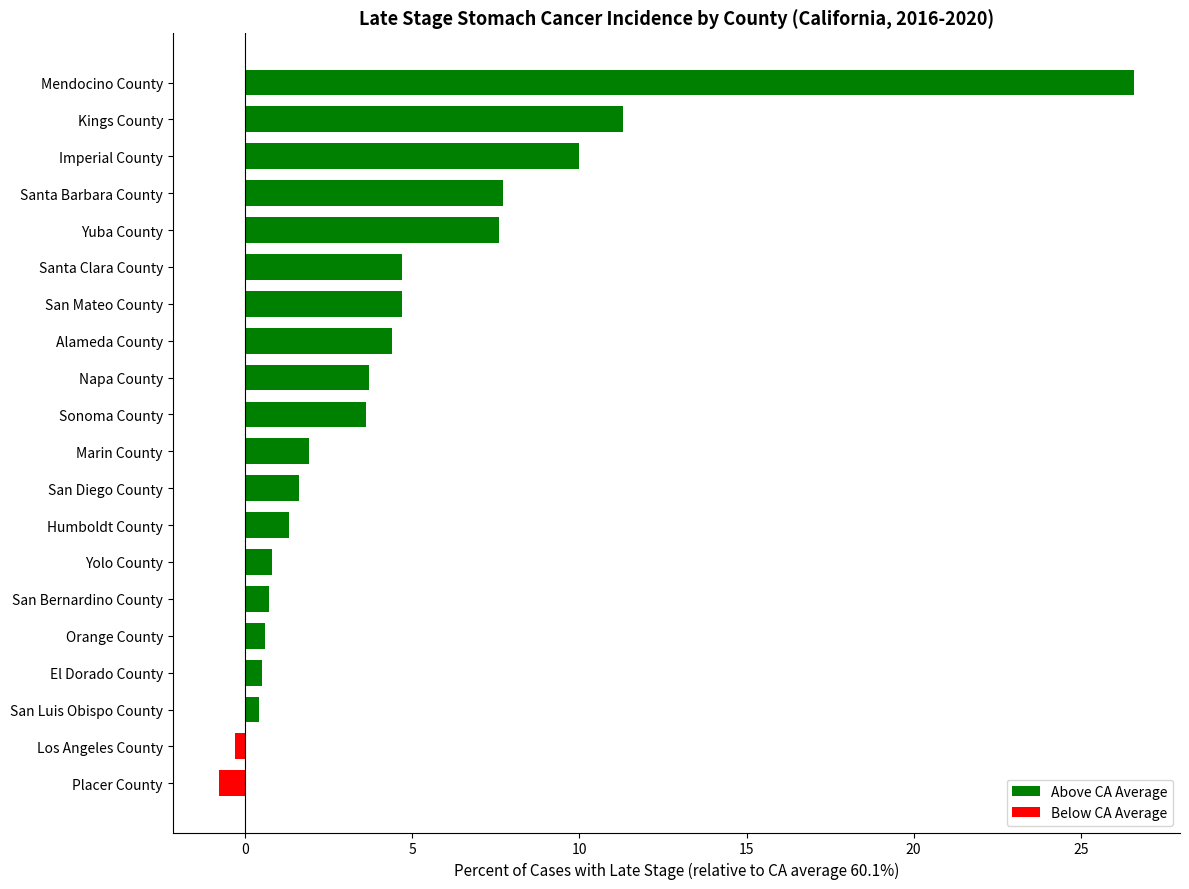

Which has a higher value, San Bernardino County or Alameda County?

Alameda County